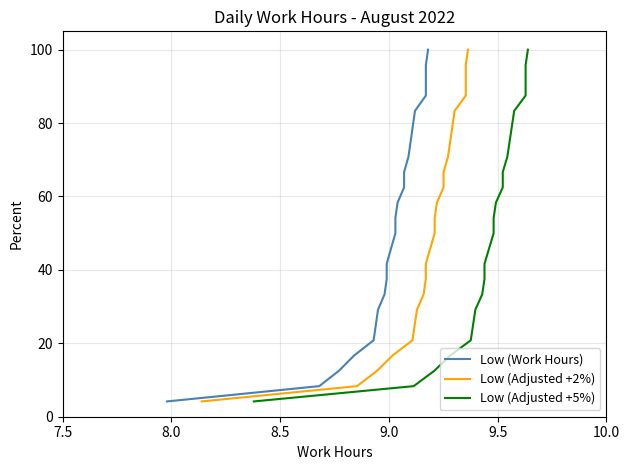

What is the difference between the maximum and second lowest values in the Low (Adjusted +5%) series?

91.7